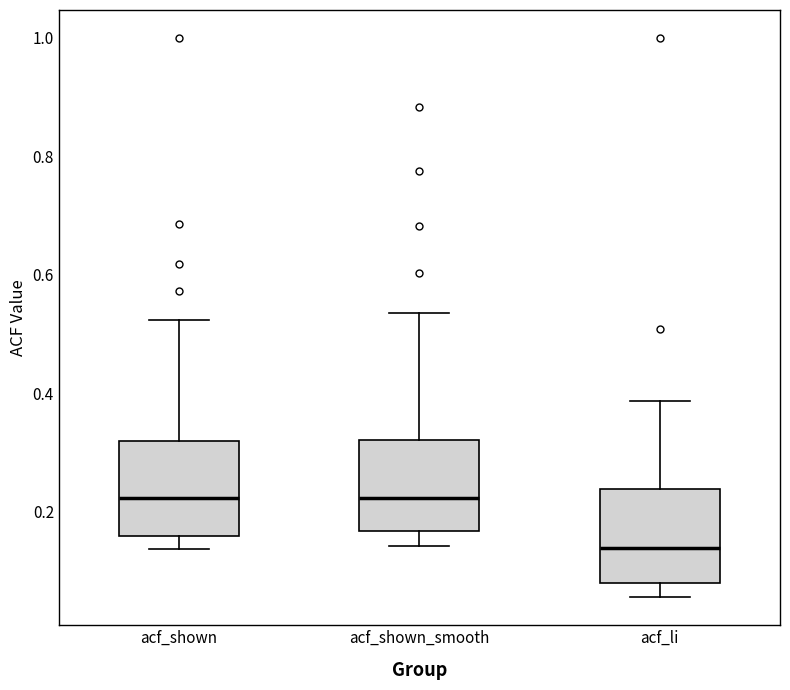

Reading left to right, transcribe this box plot: for each box, give where its median line is, the range the box spans, and where its two whiskers end, as read against the y-axis. The values are not printed on the chart, so give them approximately, as read against the axis.

acf_shown: median 0.22, box 0.16 to 0.32, whiskers 0.14 to 0.52
acf_shown_smooth: median 0.22, box 0.16 to 0.32, whiskers 0.14 to 0.54
acf_li: median 0.14, box 0.08 to 0.24, whiskers 0.06 to 0.38